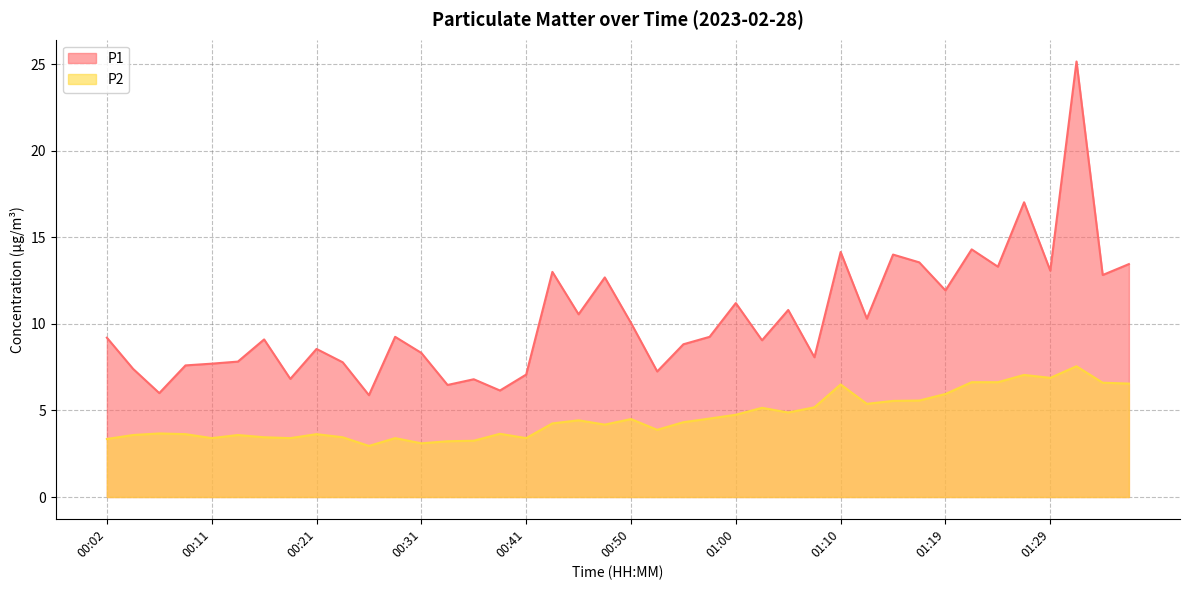

What is the spread (max minus min) of values at 01:10?

7.7